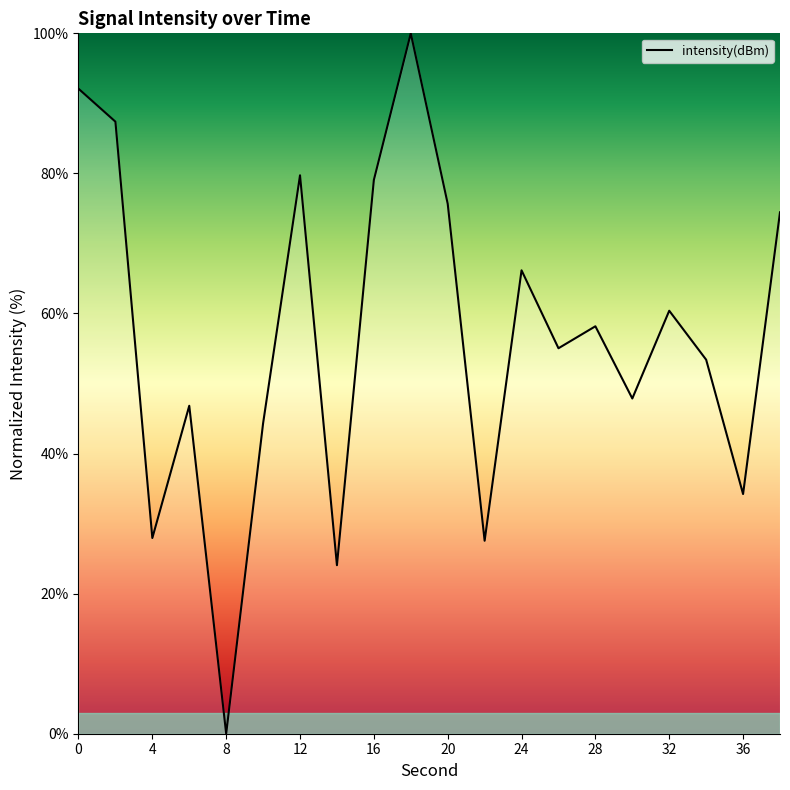

What is the maximum value shown in the chart?

100.0